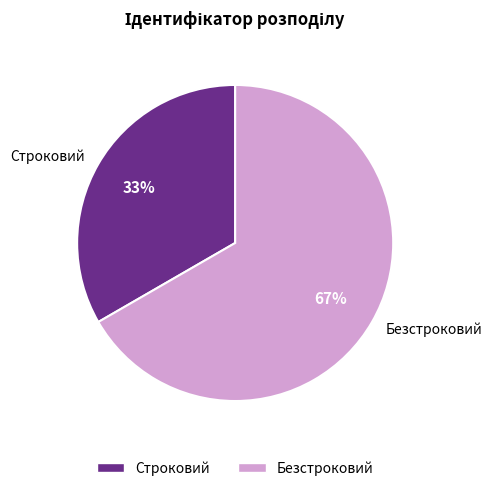

Approximately how many times larger is the value at Строковий compared to Безстроковий?

0.5